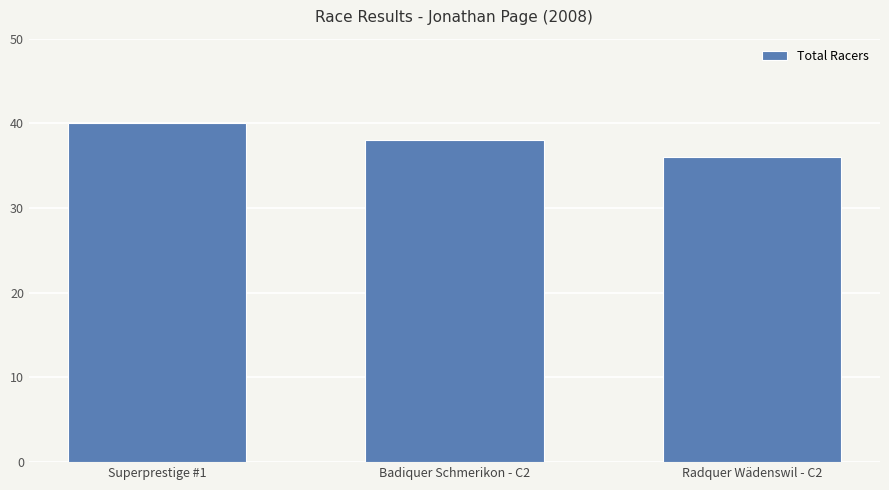

What is the difference between the second highest and minimum values?

2